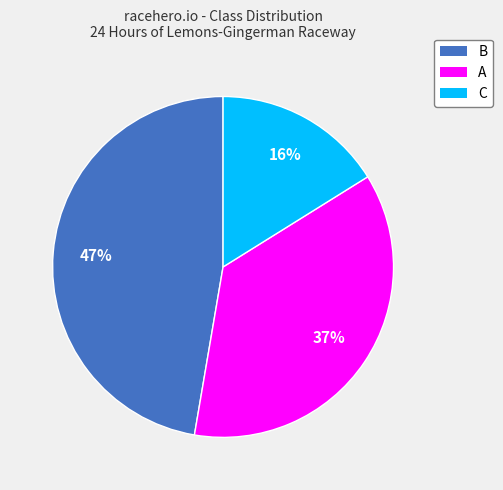

The B slice represents 47% of the pie. True or false?

True